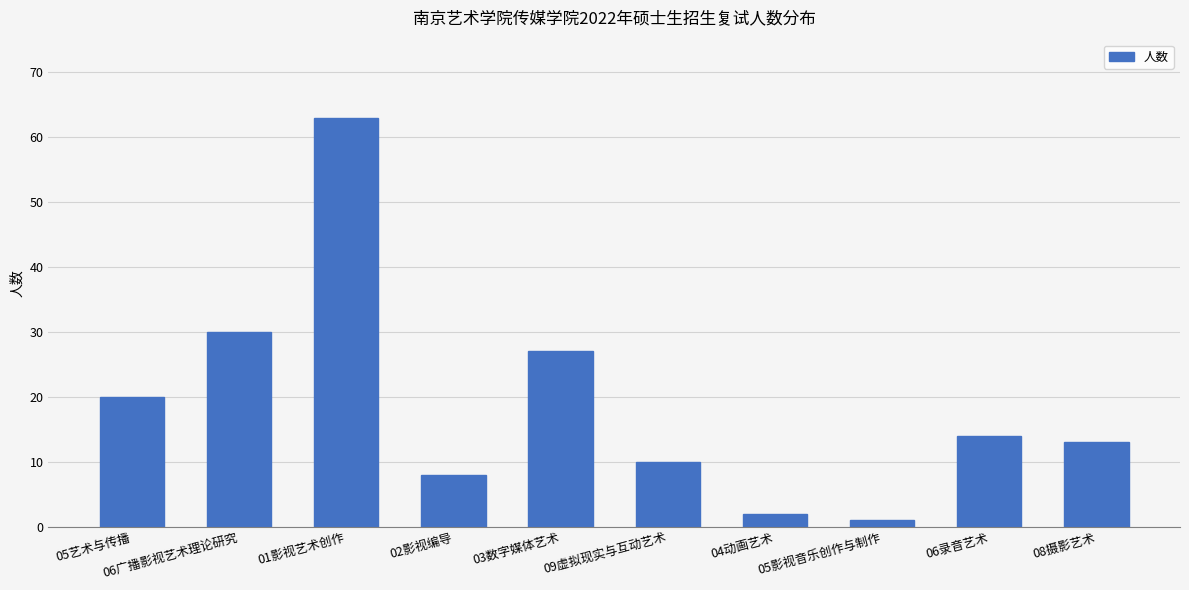

Is it true that the value at 04动画艺术 is 2?

True